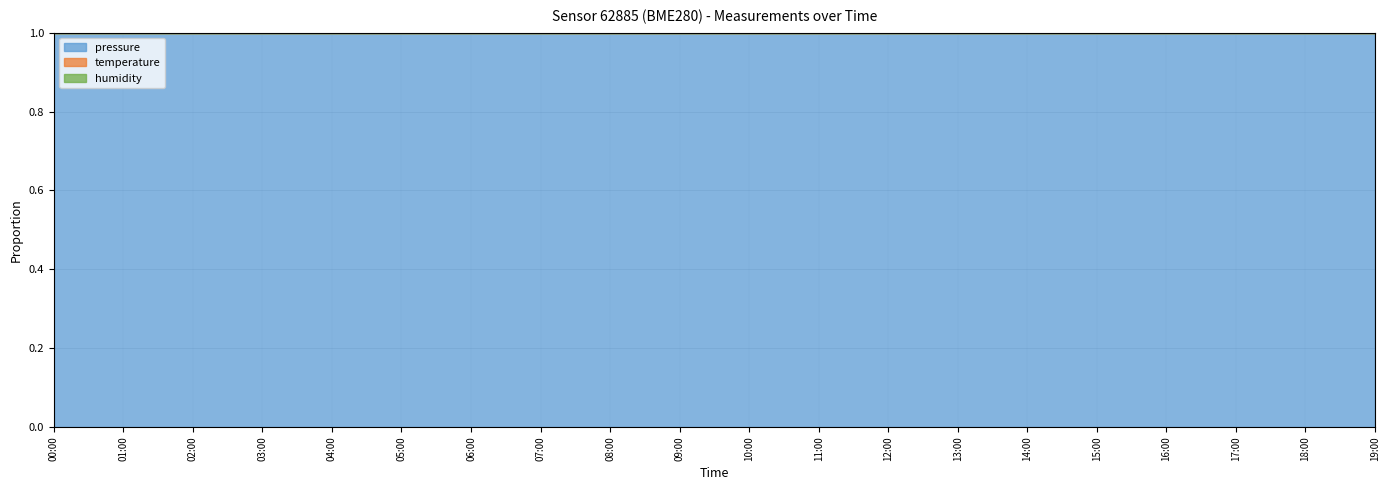

Which label corresponds to the largest value in the chart?

03:00